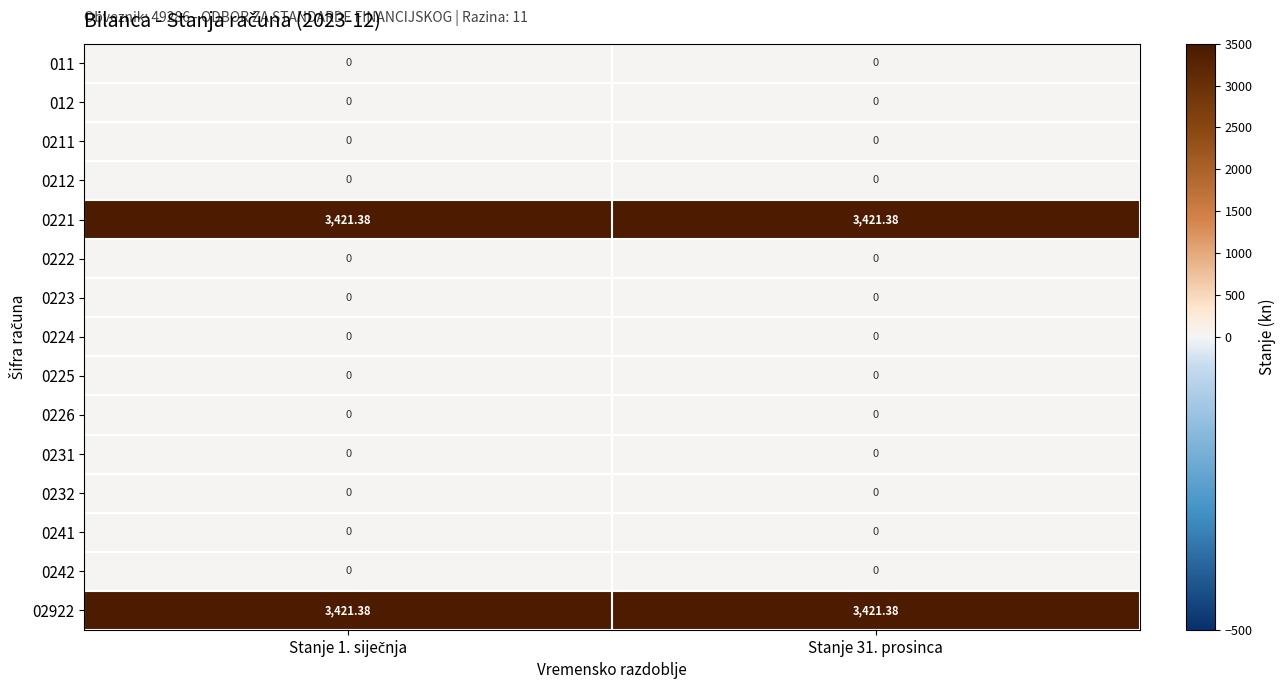

At which category does the chart reach its peak across all series?

Stanje 1. siječnja